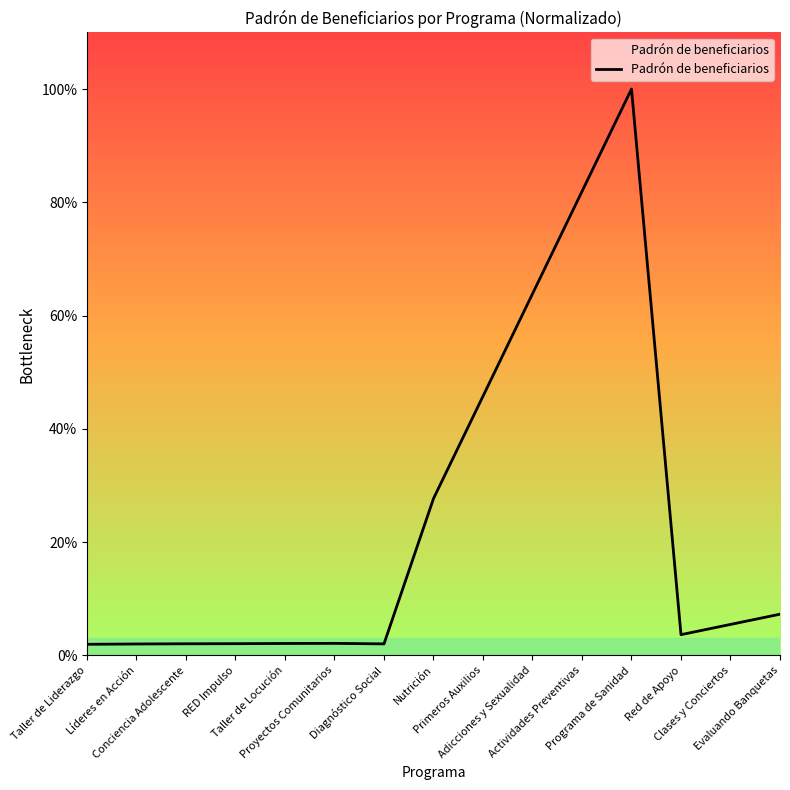

The value at Programa de Sanidad is 32.0. True or false?

False